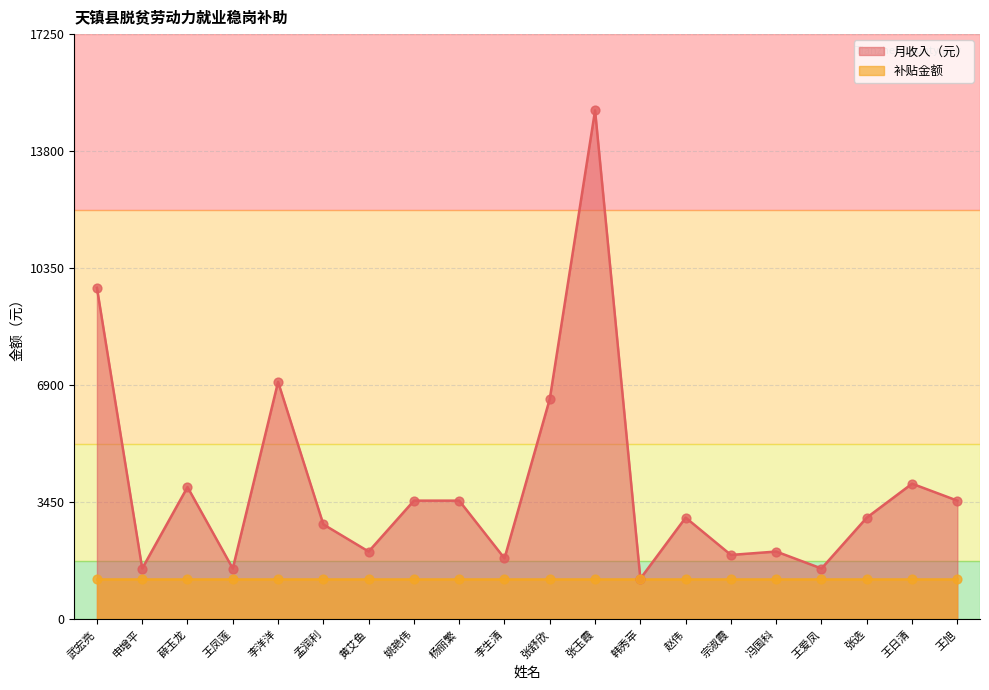

Which has a higher value, 武宏亮 or 王旭?

武宏亮